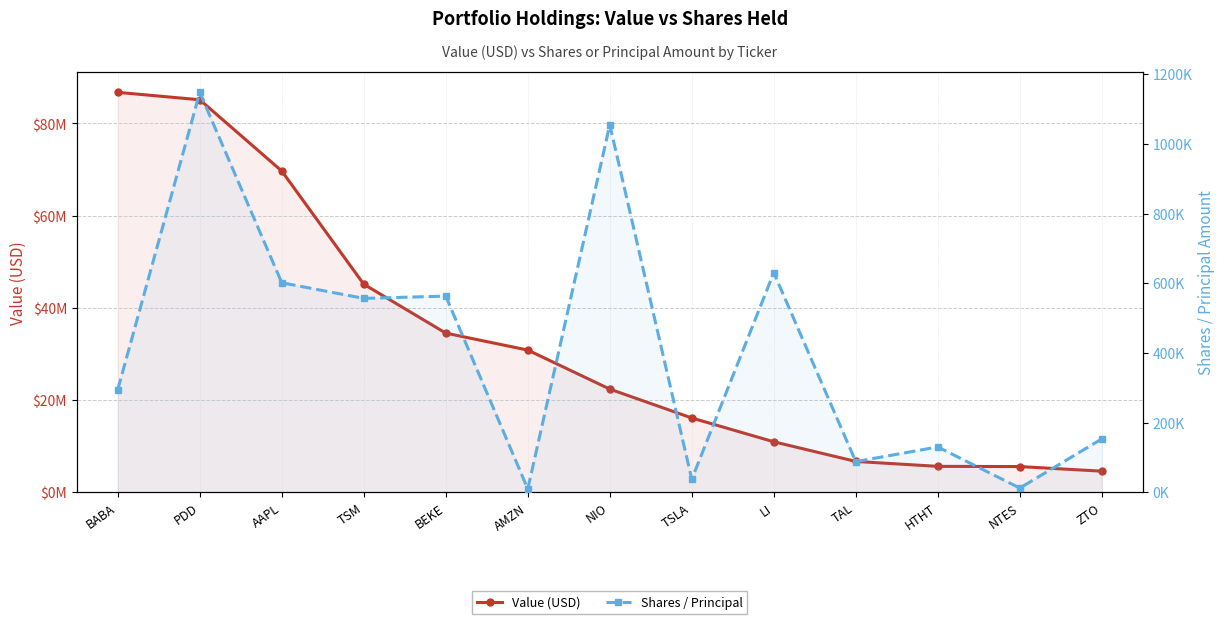

How many data points in Shares / Principal are less than 295100?

6